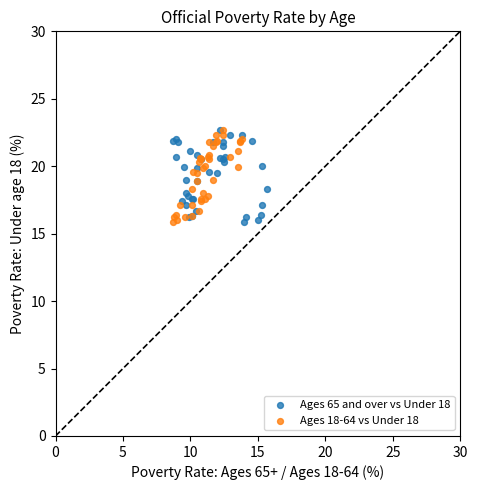

What are all the series names shown in the legend?

Ages 65 and over vs Under 18, Ages 18-64 vs Under 18